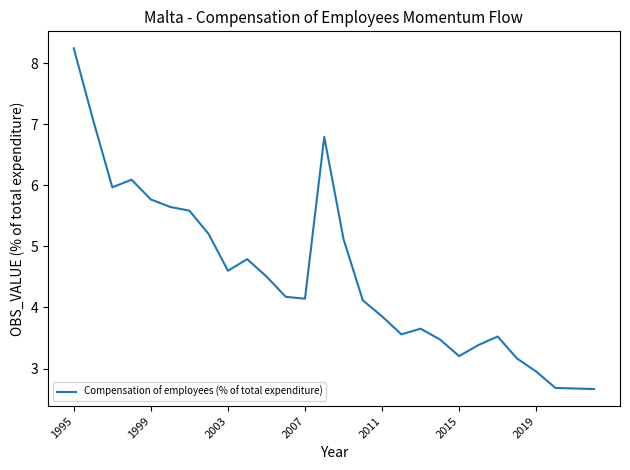

What is the difference between the maximum and minimum values?

5.6